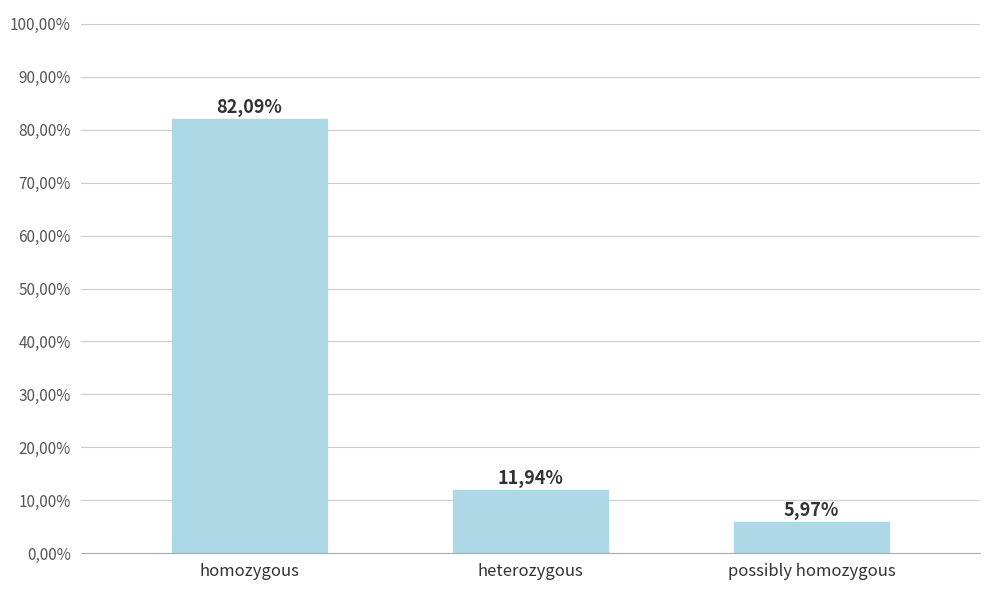

Does the chart contain any negative values?

No